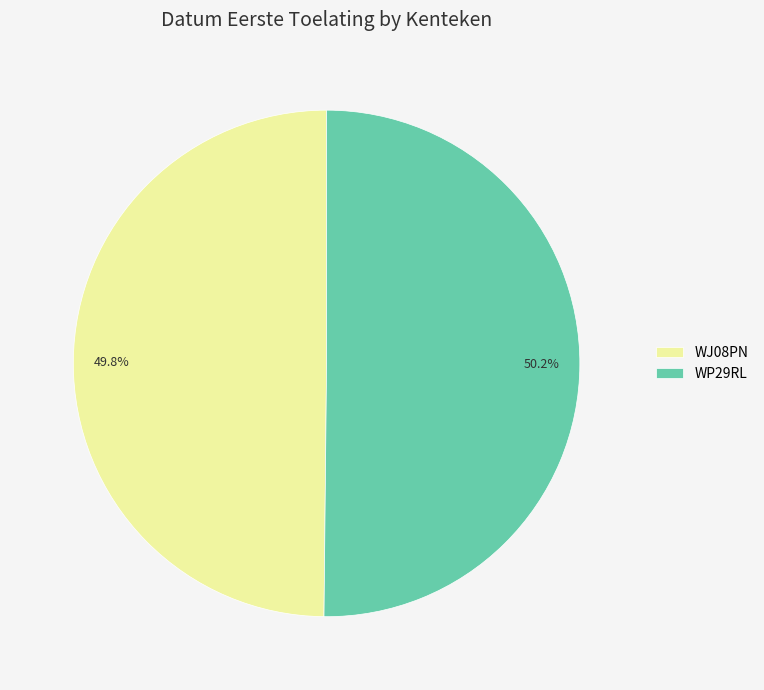

What is the ratio of the value at WP29RL to the value at WJ08PN?

1.0